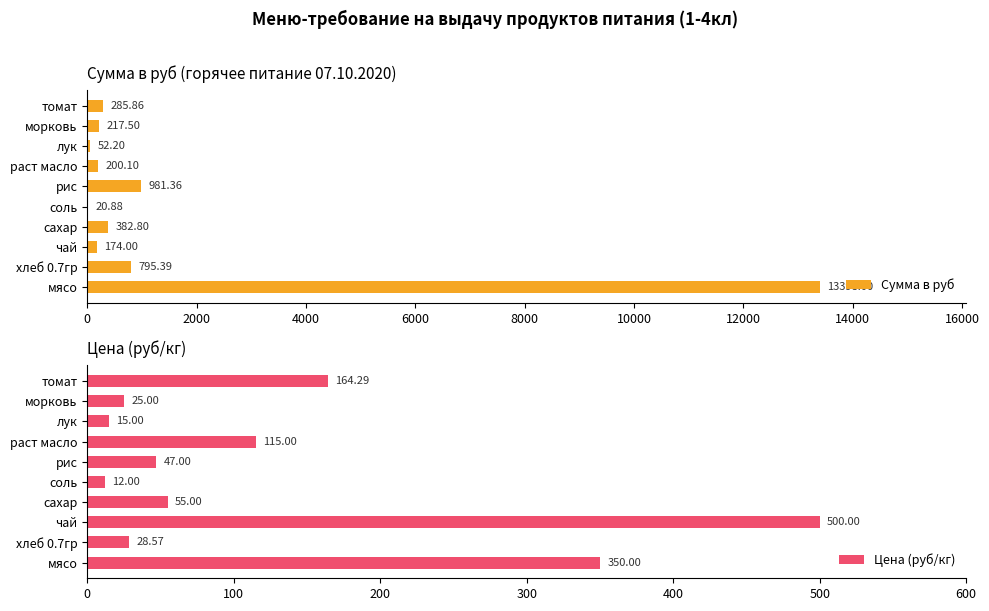

What is the sum of all Сумма в руб values?

16508.1